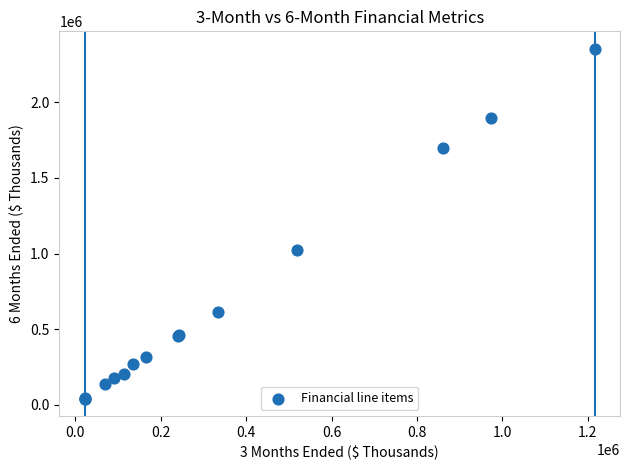

What Y value in the scatter plot is closest to 1197673?

1022092